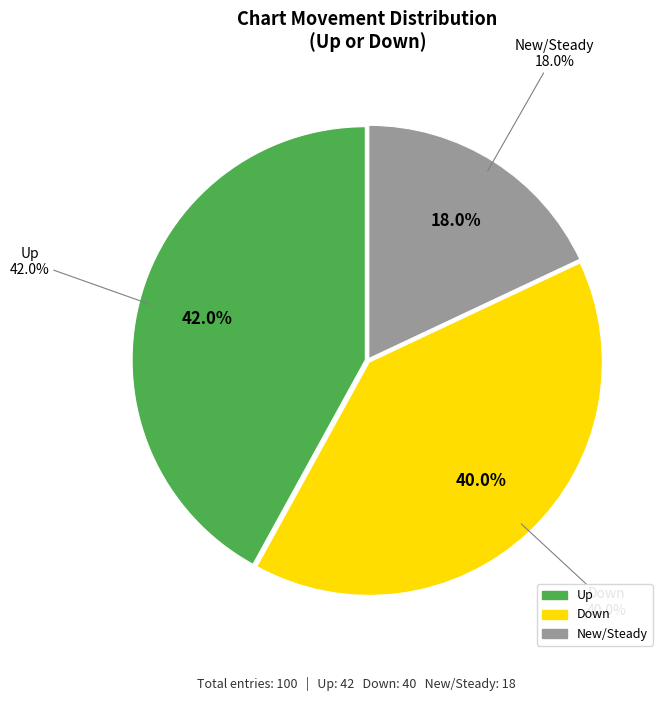

To the nearest percent, what is the difference between the up and down slice percentages?

2%